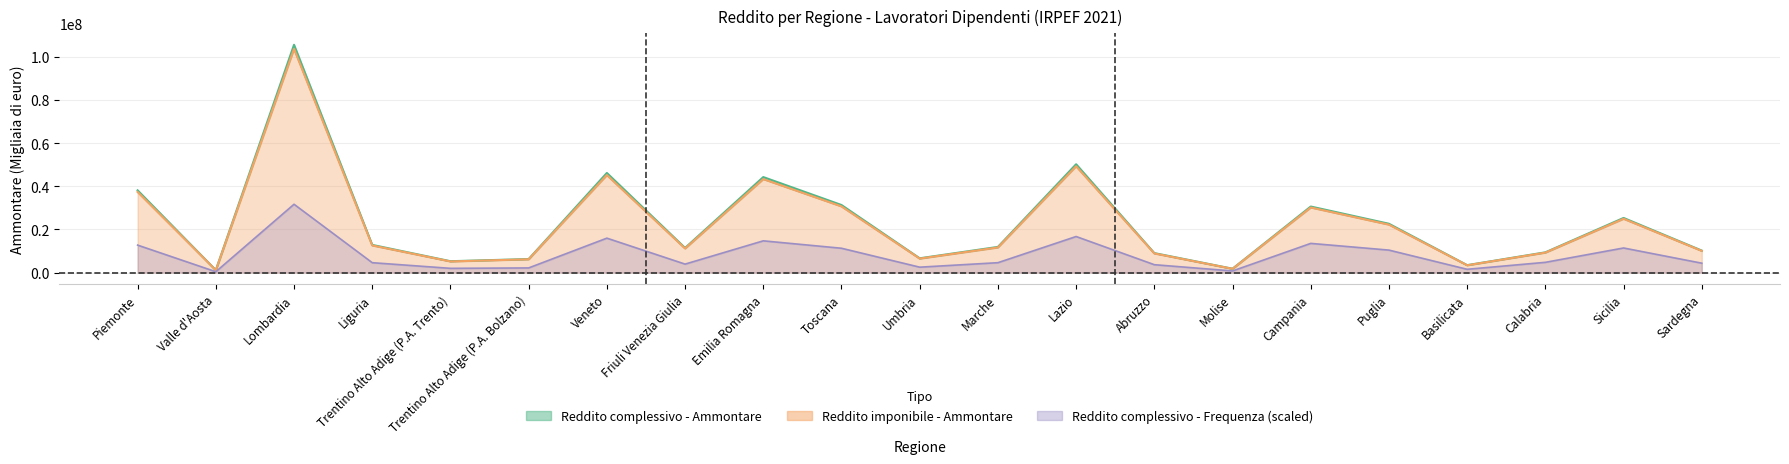

What is the total value across all series at Trentino Alto Adige (P.A. Bolzano)?

14602217.8